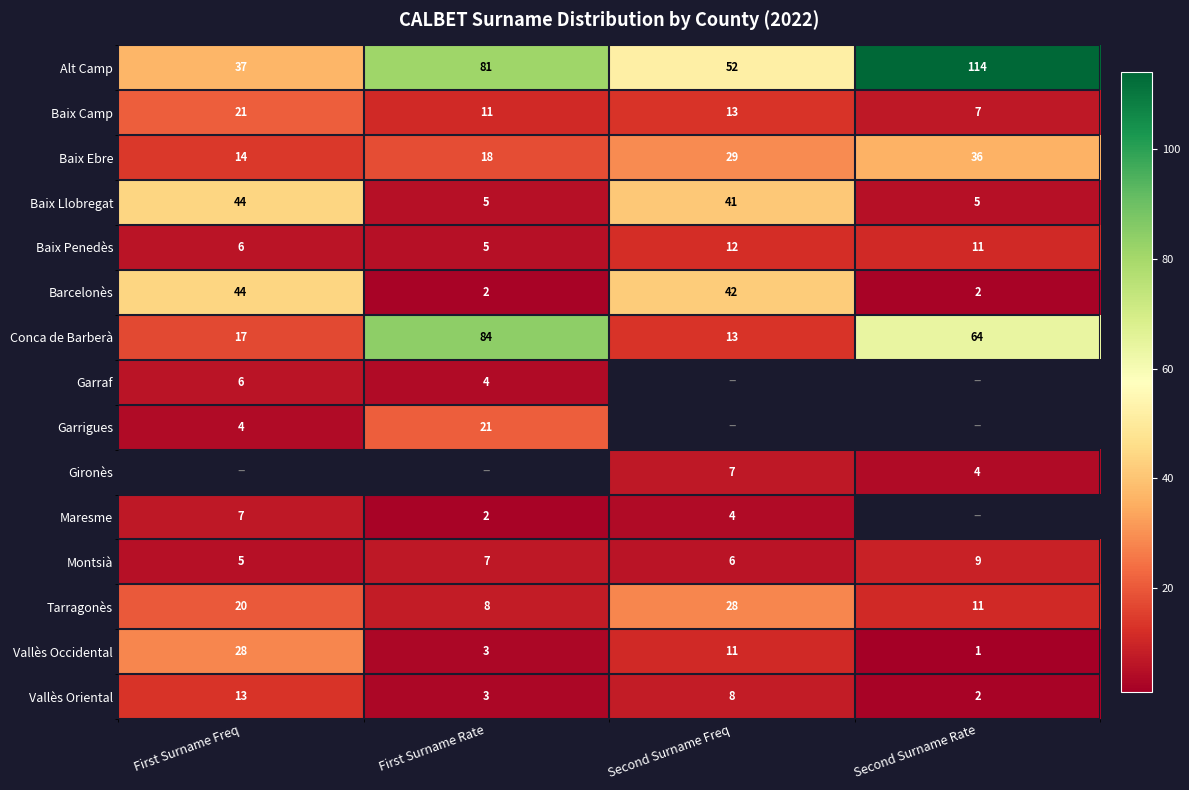

Where does the Conca de Barberà series first go above 64?

First Surname Rate